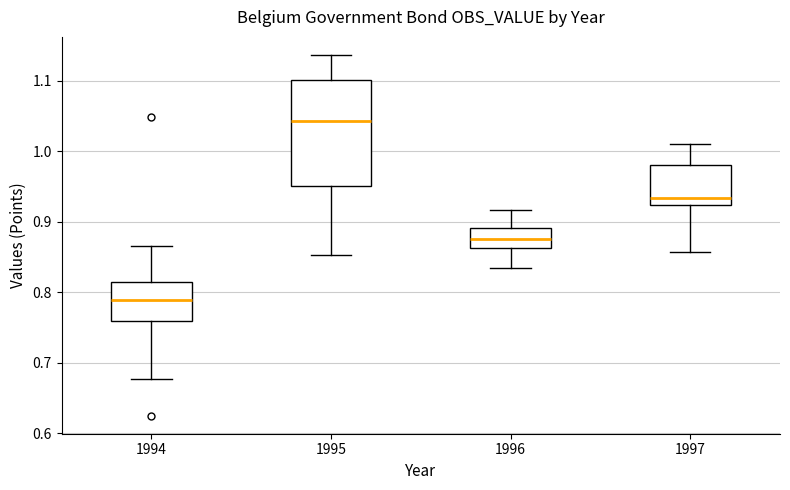

Which box has the lowest median line?

1994